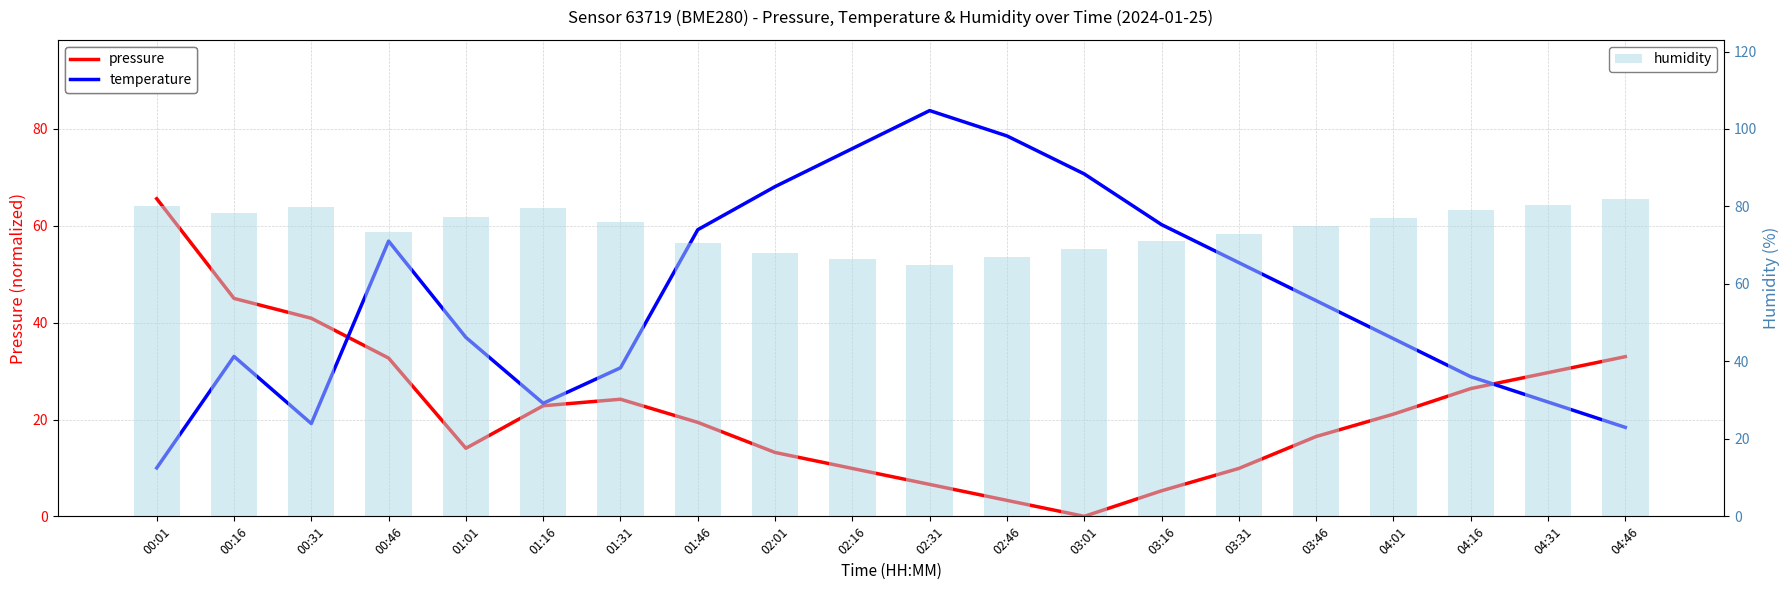

At how many categories does at least one series exceed 58?

20